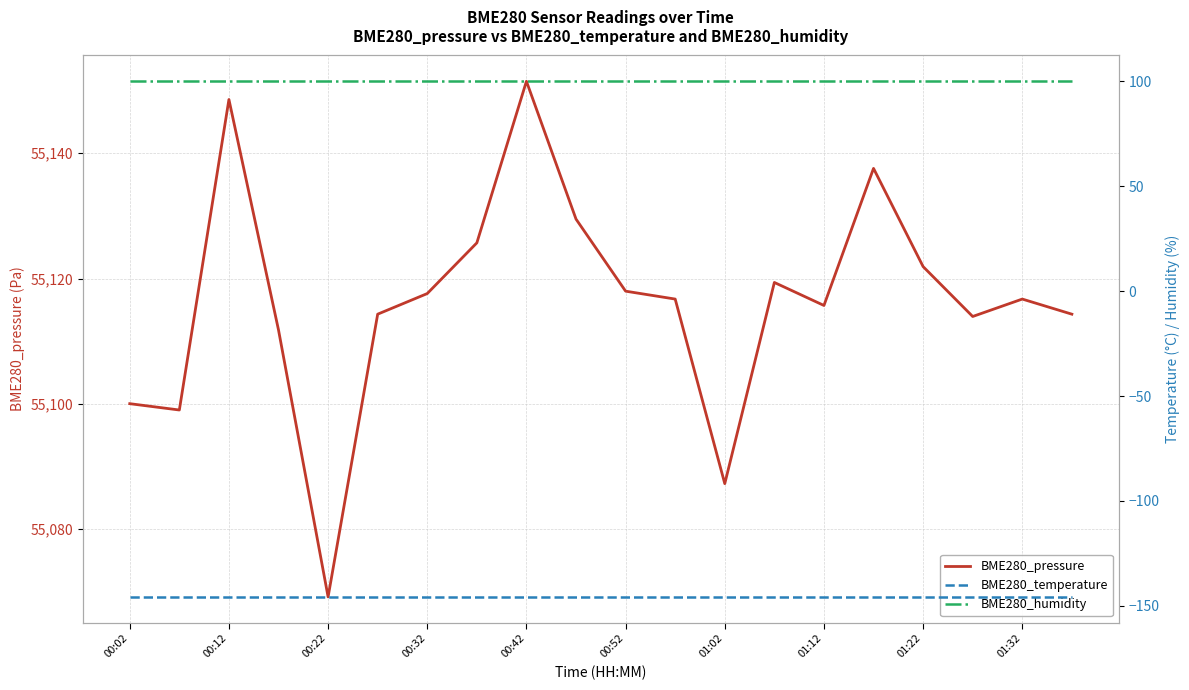

How many data points does each series have?

20